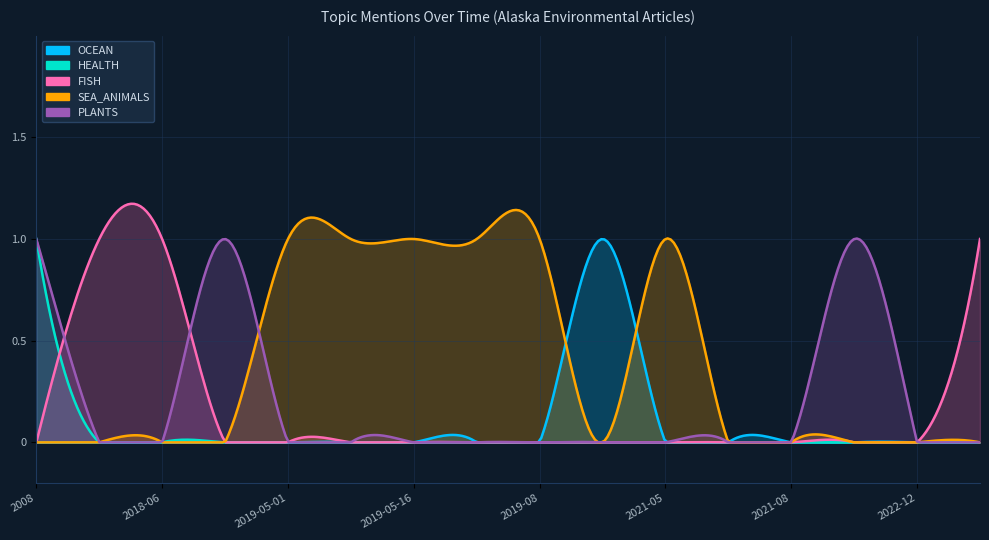

Reading left to right, extract all data points from this chart.

OCEAN: 0	0	0	0	0	0	0	0	0	1	0	0	0	0	0	0
HEALTH: 1	0	0	0	0	0	0	0	0	0	0	0	0	0	0	0
FISH: 0	1	1	0	0	0	0	0	0	0	0	0	0	0	0	1
SEA_ANIMALS: 0	0	0	0	1	1	1	1	1	0	1	0	0	0	0	0
PLANTS: 1	0	0	1	0	0	0	0	0	0	0	0	0	1	0	0